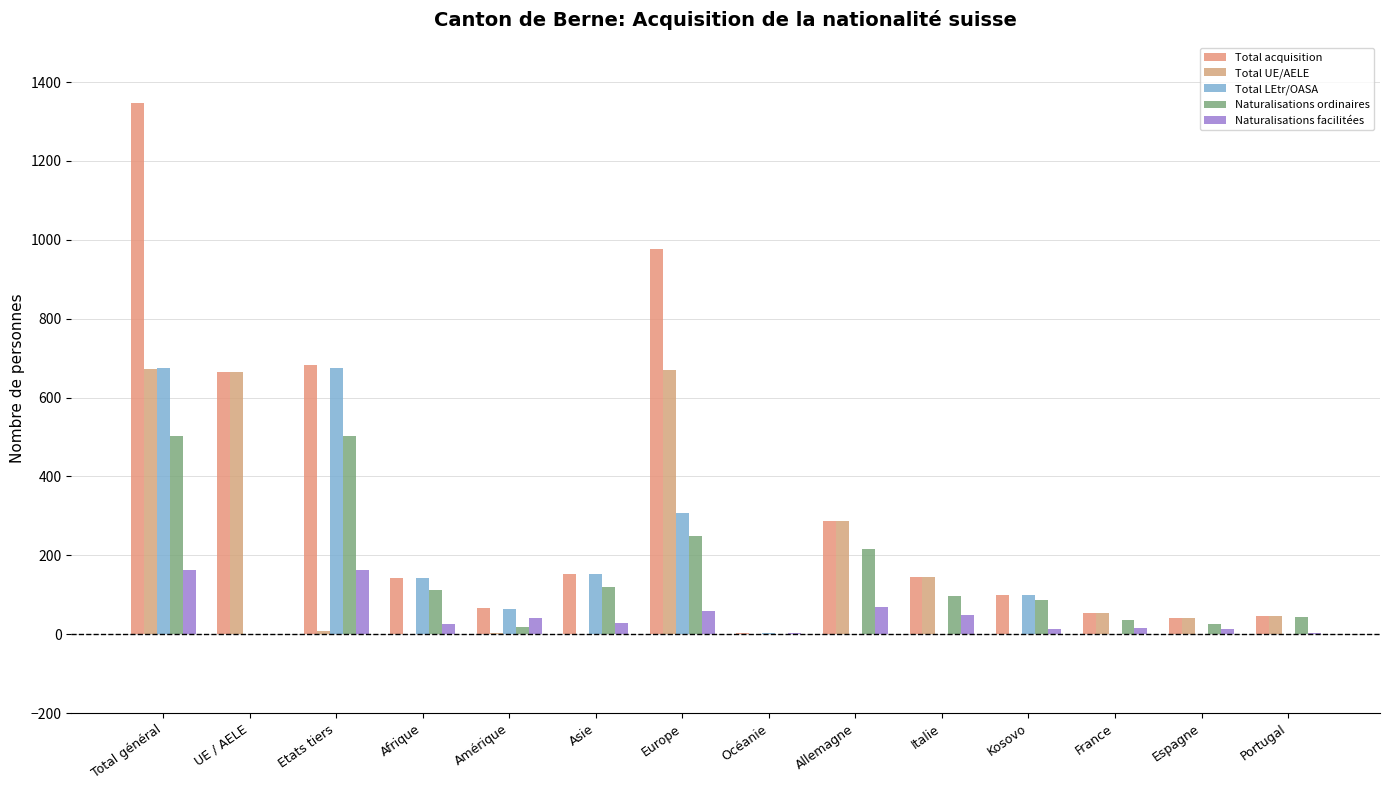

What is the label of the 14th bar from the left?

Portugal